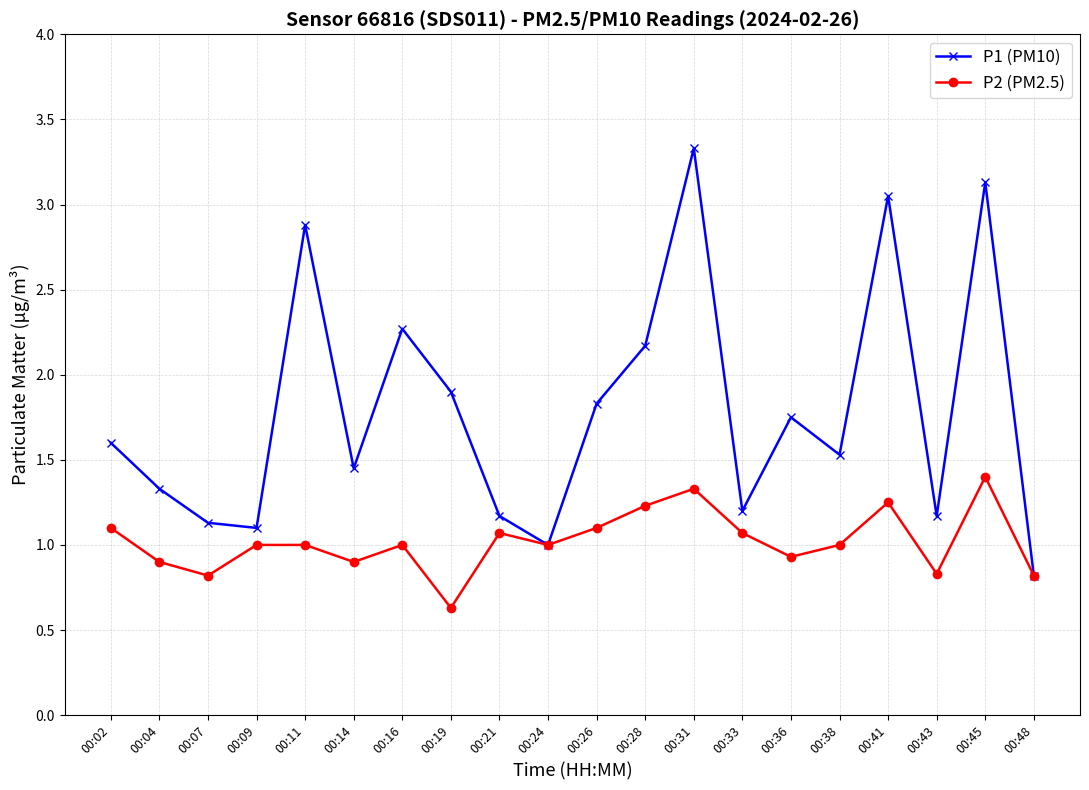

What is the difference between the highest and lowest values at 00:04?

0.4